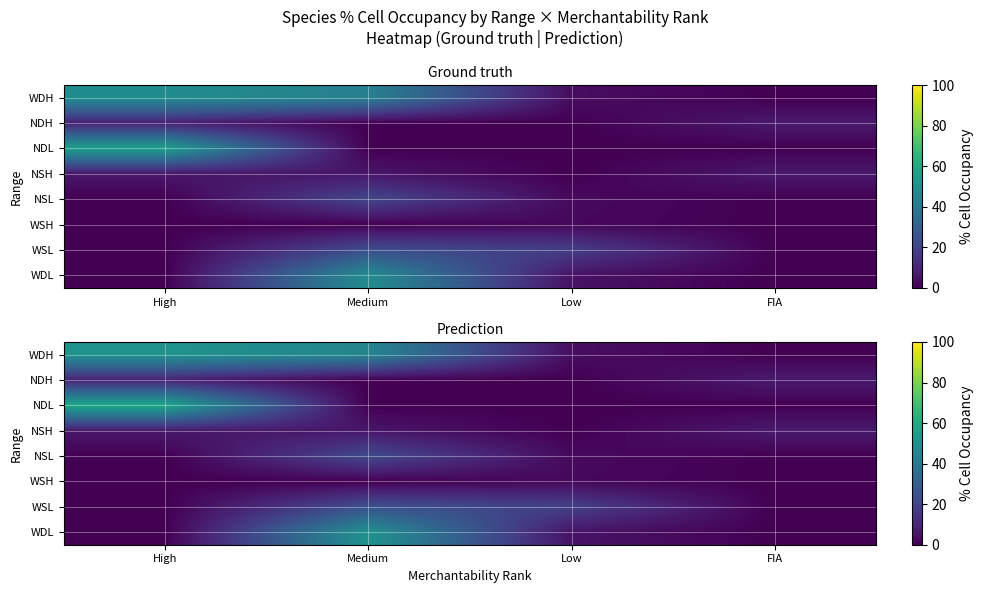

Which series has the largest total across all categories?

WDH